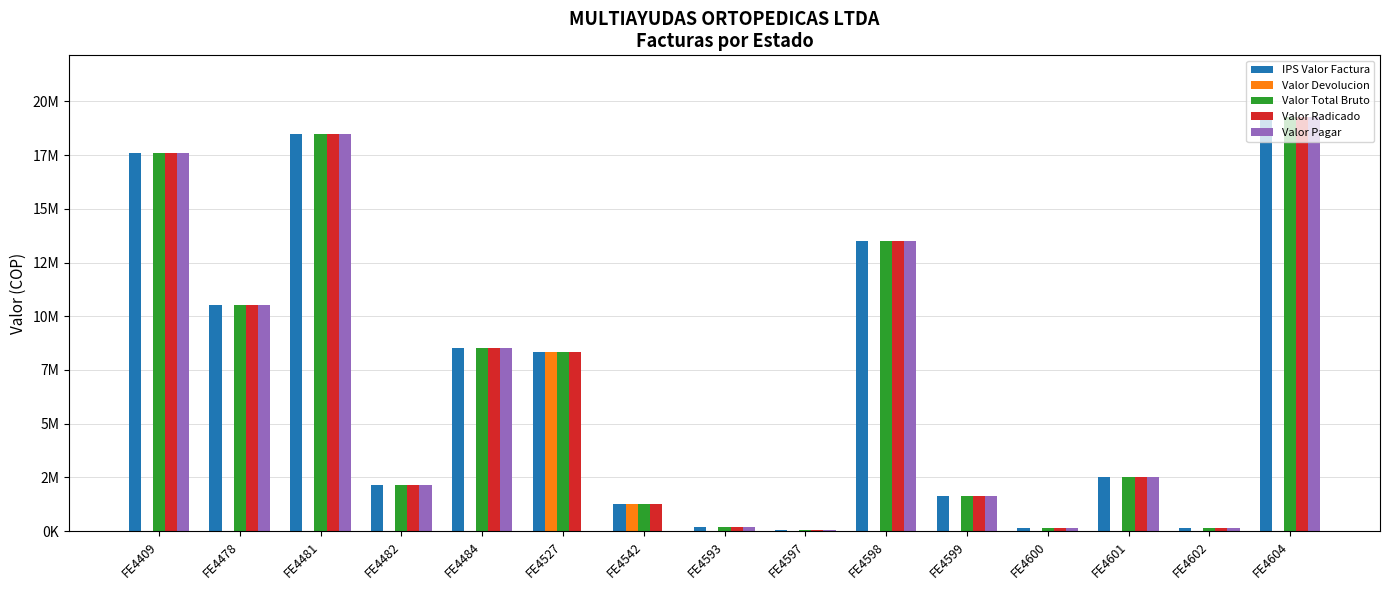

Which series has the largest total across all categories?

IPS Valor Factura